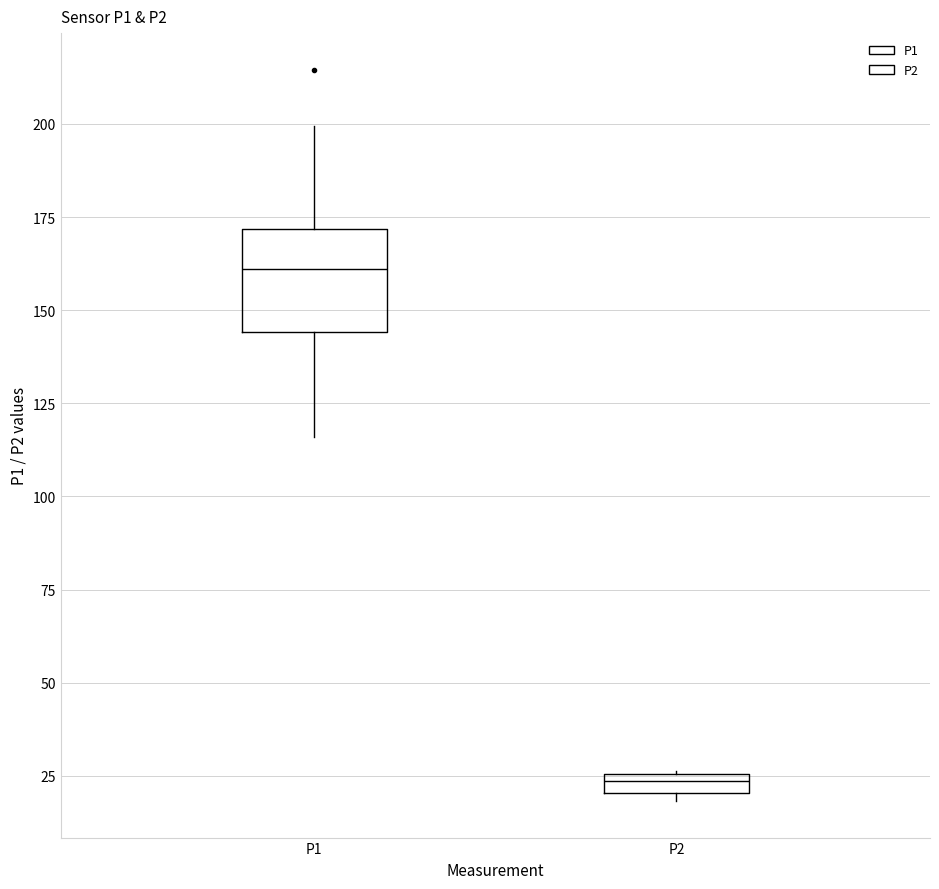

Which box is the tallest, from its lower edge to its upper edge?

P1